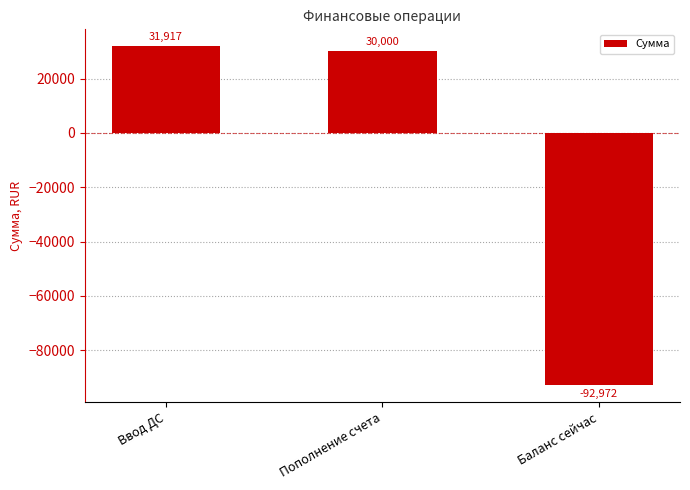

How many values are above zero?

2